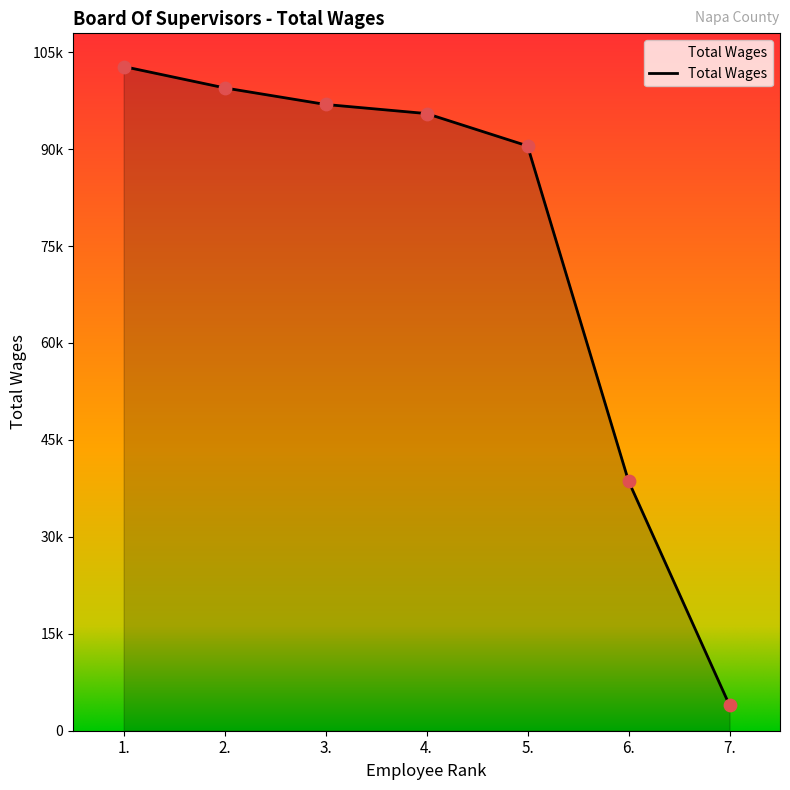

Which has a higher value, 7. or 6.?

6.